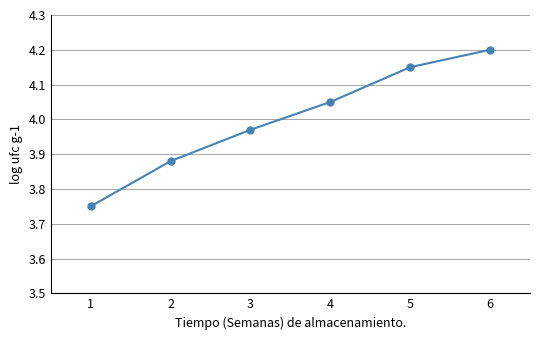

Rank the categories by value from lowest to highest.

1, 2, 3, 4, 5, 6